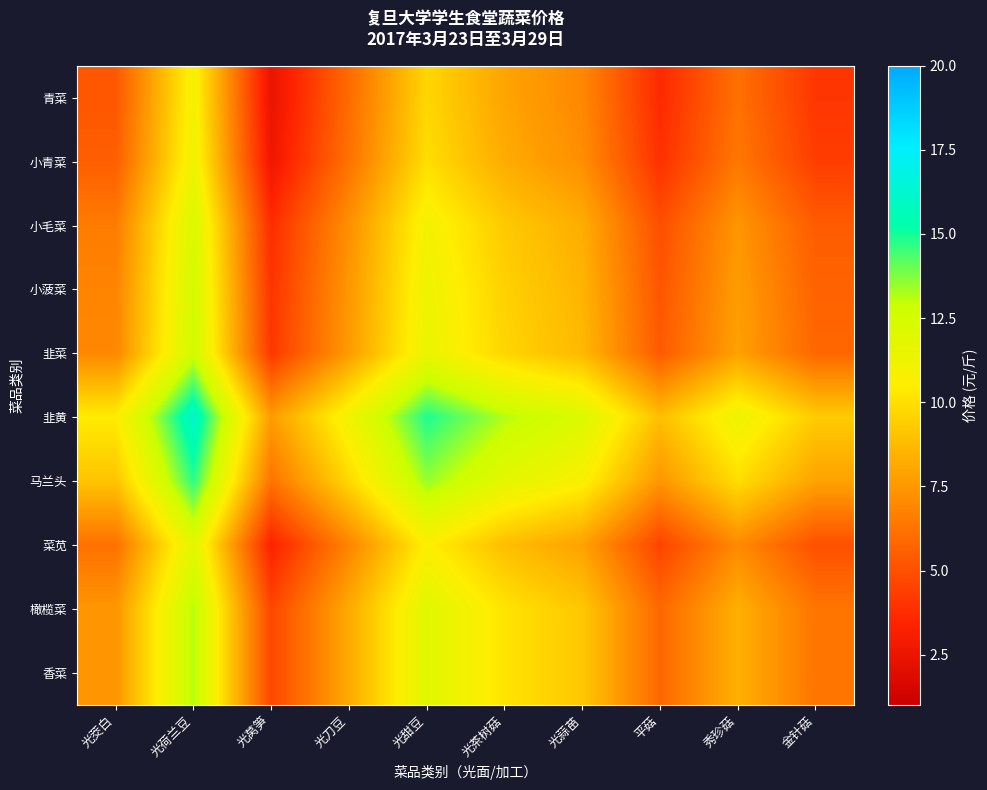

At which category is the sum across all series the highest?

光荷兰豆